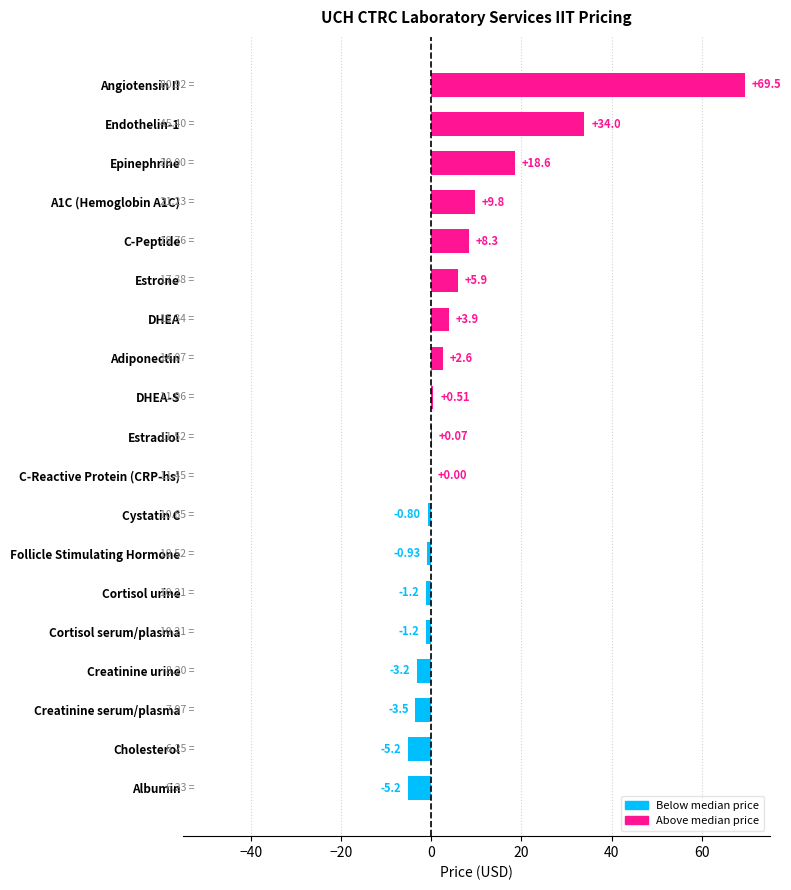

Where is the data nearest to the value 32?

Endothelin-1